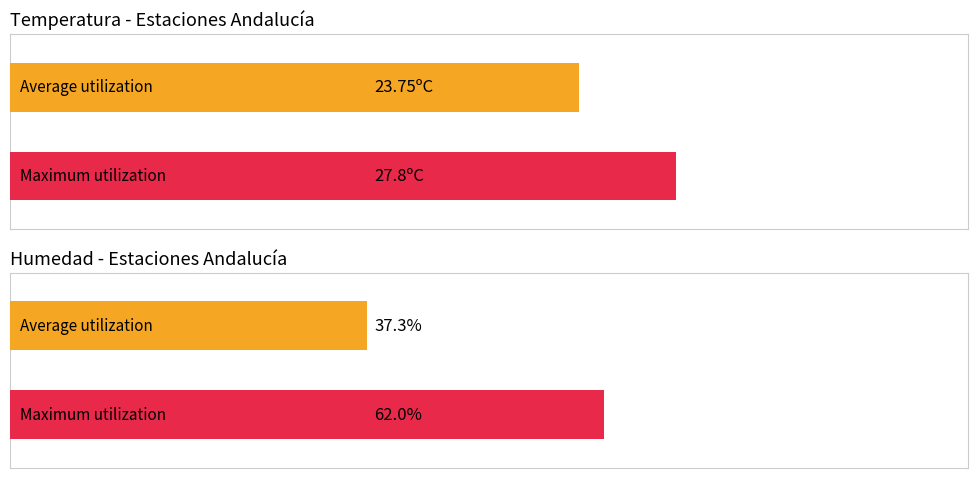

Which series has the largest total across all categories?

Humedad (%)